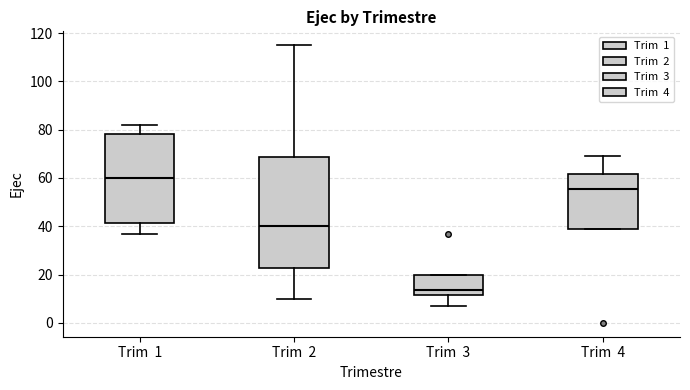

Reading left to right, read every box against the y-axis: the position of its median line, the range the box covers, and the ends of its whiskers. The values are not printed on the chart, so give them approximately, as read against the axis.

Trim 1: median 60, box 42 to 78, whiskers 38 to 82
Trim 2: median 40, box 22 to 68, whiskers 10 to 116
Trim 3: median 14, box 12 to 20, whiskers 8 to 20
Trim 4: median 56, box 40 to 62, whiskers 40 to 70